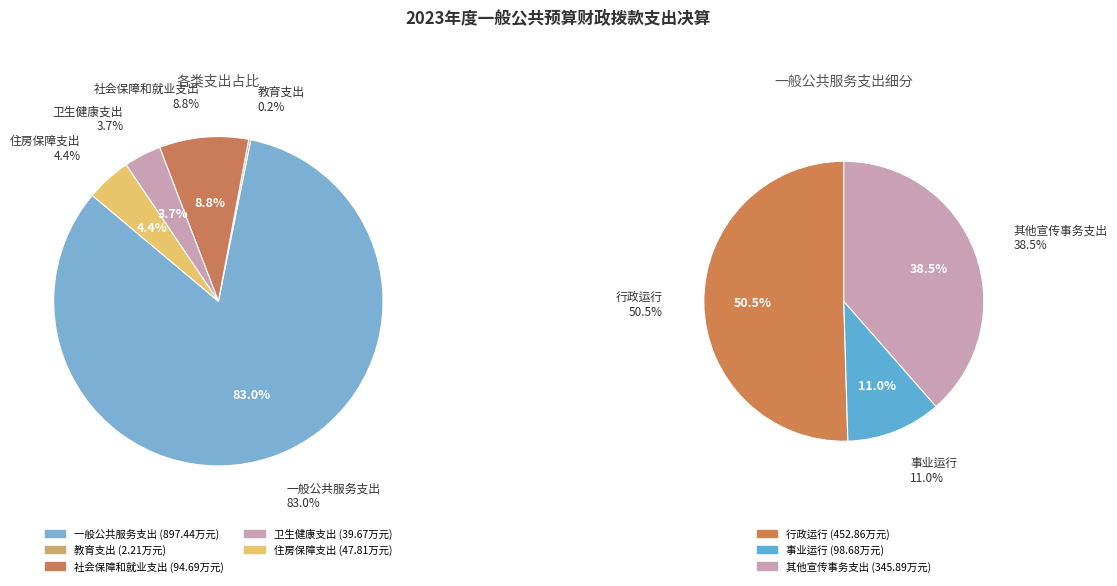

How much of the chart is everything except 社会保障和就业支出?

91.2%